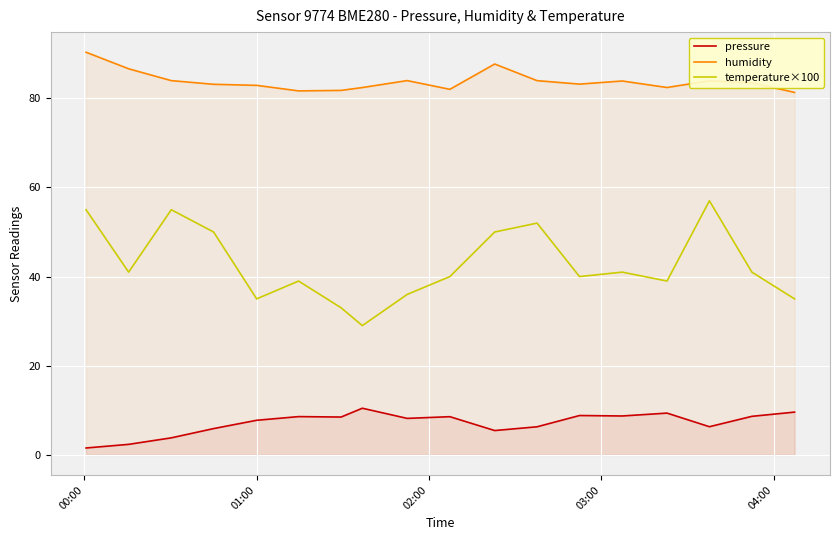

True or false: temperature×100 and humidity cross at least once.

False